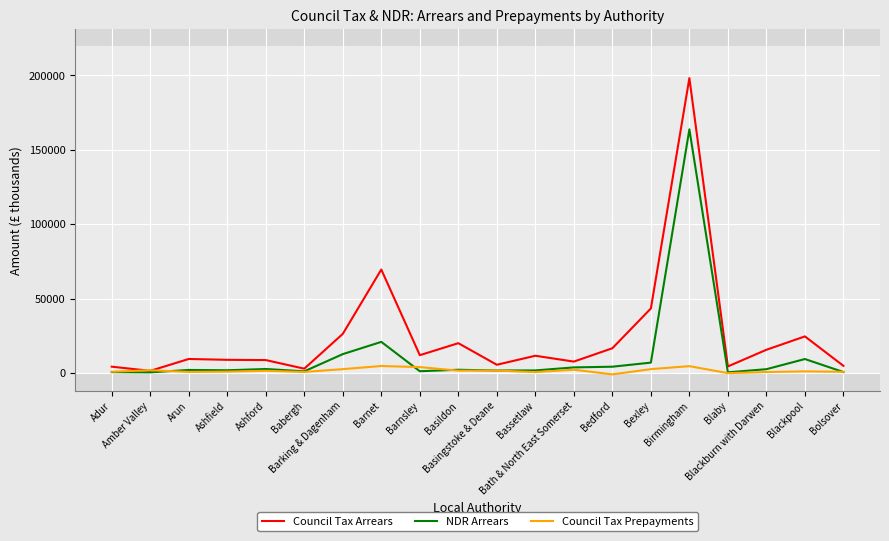

Rank the series by their average value, from lowest to highest.

Council Tax Prepayments, NDR Arrears, Council Tax Arrears